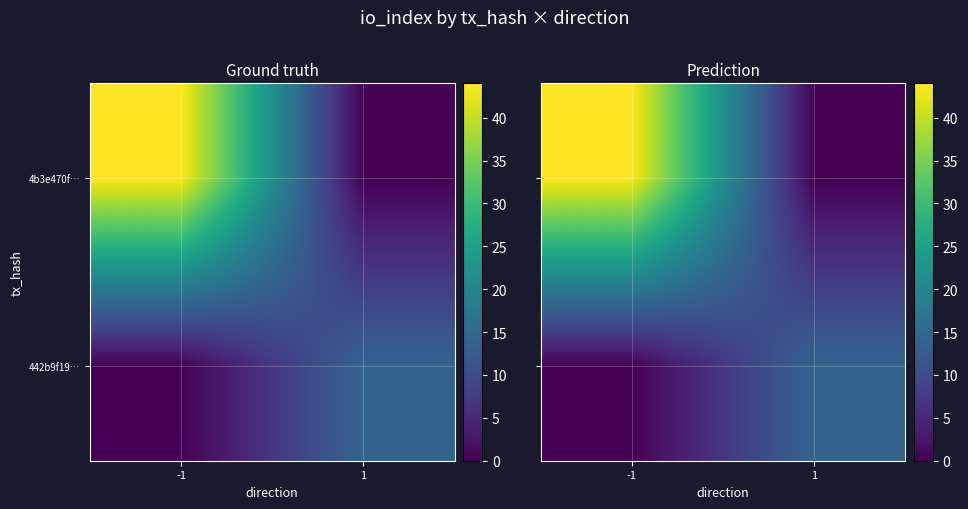

Rank the series at -1 from highest to lowest value.

4b3e470f…, 442b9f19…